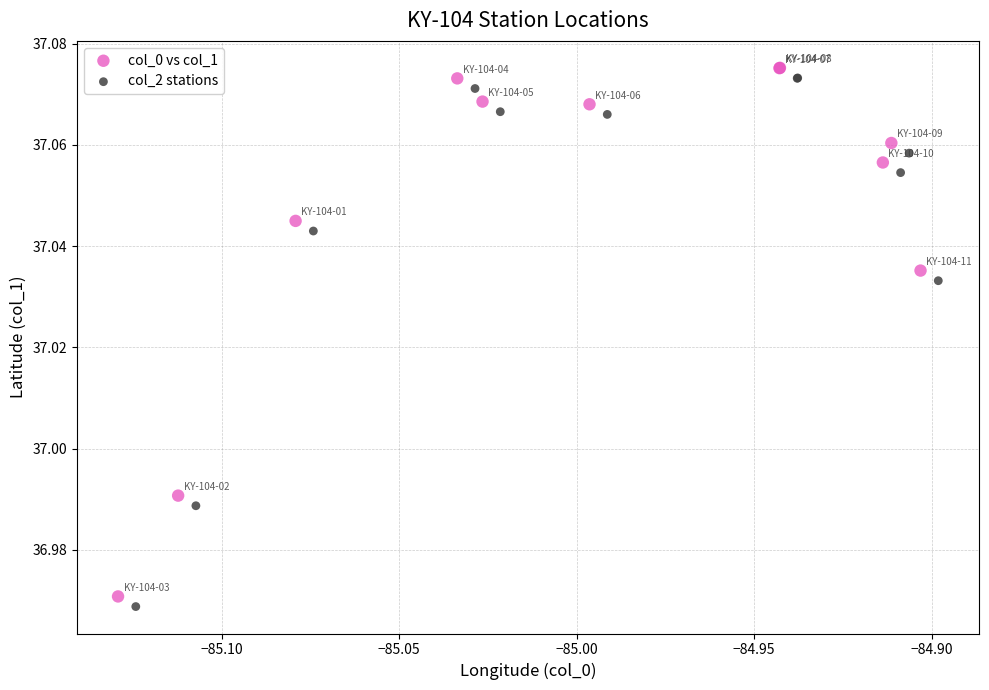

What are all the series names shown in the legend?

col_0 vs col_1, col_2 stations